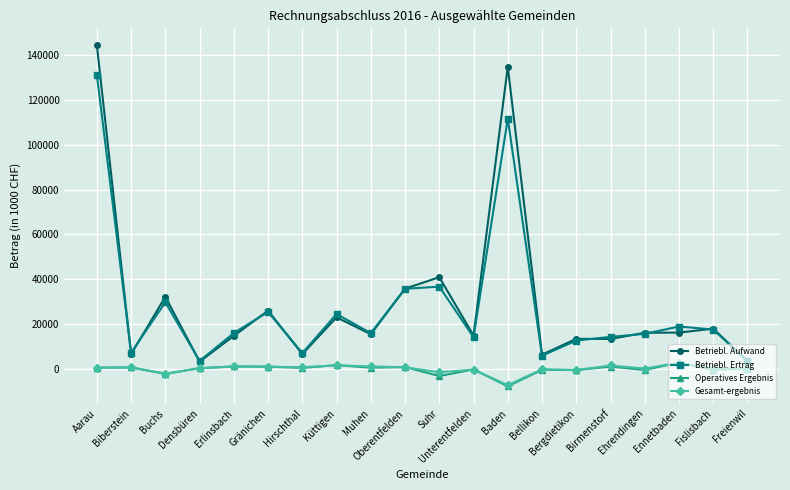

How many distinct data groups are displayed?

4